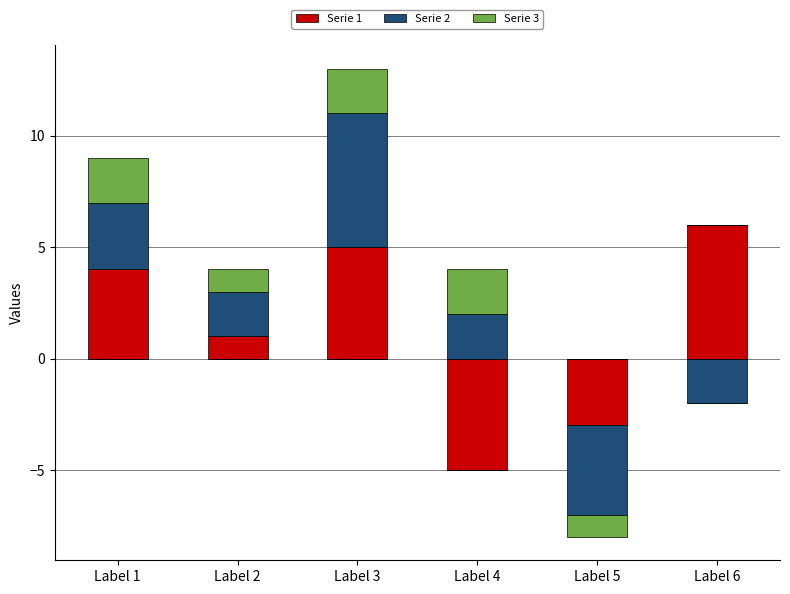

What is the value of the Serie 1 bar at the 3rd from the left?

5